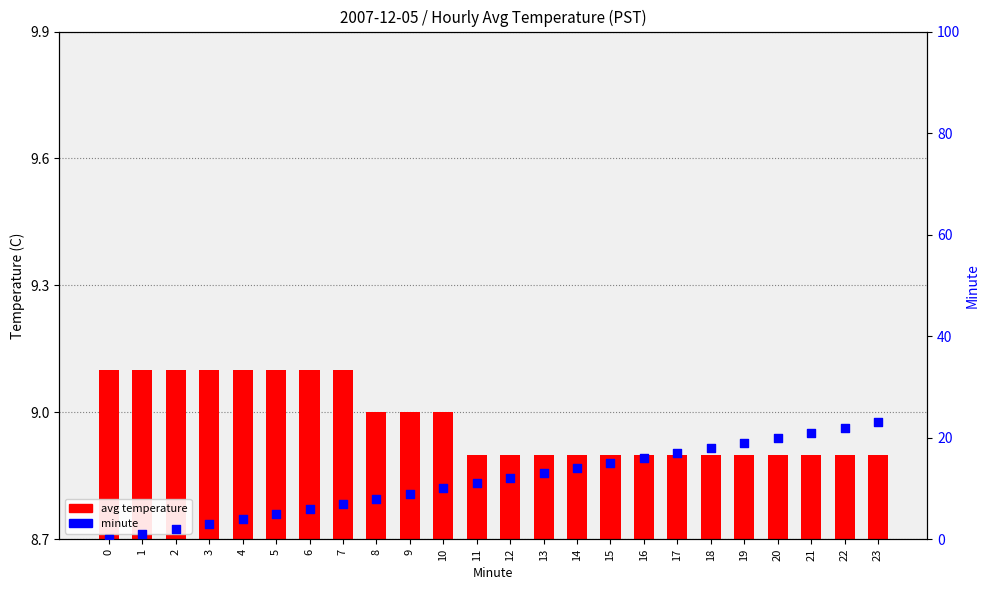

At which category is the sum across all series the highest?

23